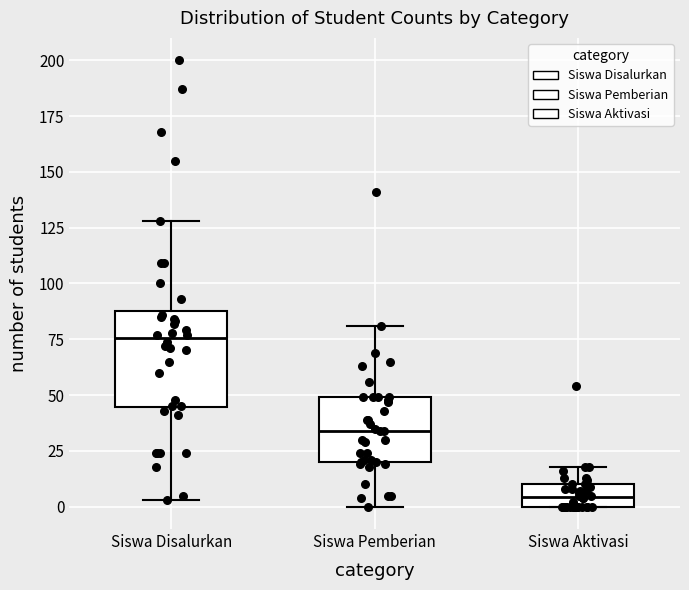

Reading left to right, transcribe this box plot: for each box, give where its median line is, the range the box spans, and where its two whiskers end, as read against the y-axis. The values are not printed on the chart, so give them approximately, as read against the axis.

Siswa Disalurkan: median 75, box 45 to 90, whiskers 5 to 130
Siswa Pemberian: median 35, box 20 to 50, whiskers 0 to 80
Siswa Aktivasi: median 5, box 0 to 10, whiskers 0 to 20